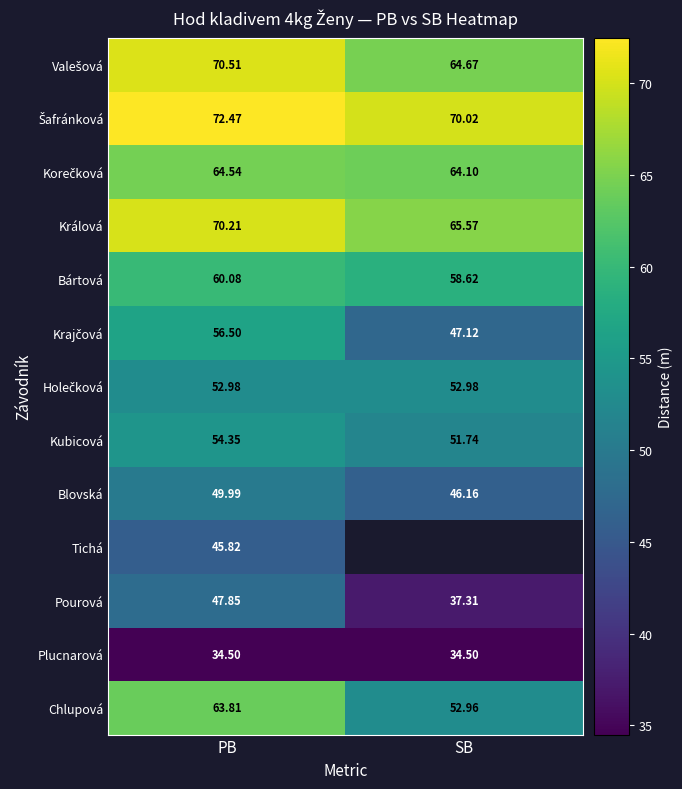

Is it true that Plucnarová equals 34.5 at SB?

True